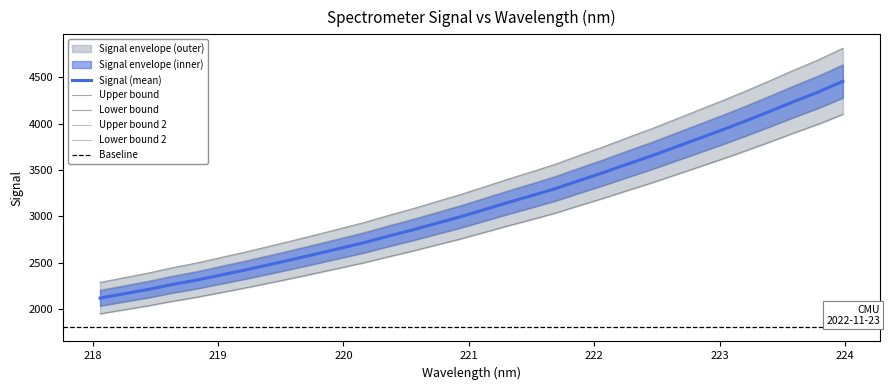

Is it true that y equals 5311.2 at 23?

False